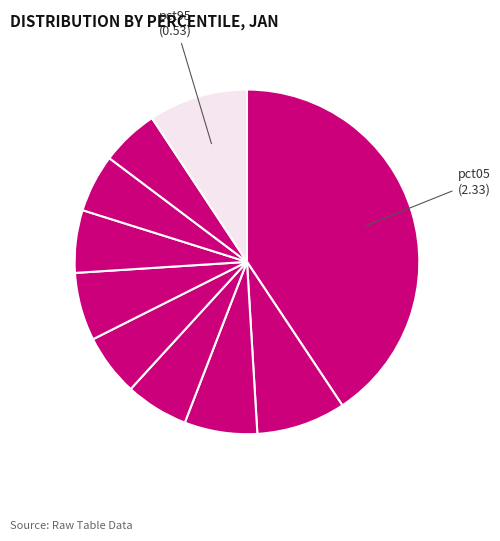

How many slices are in this pie chart?

10